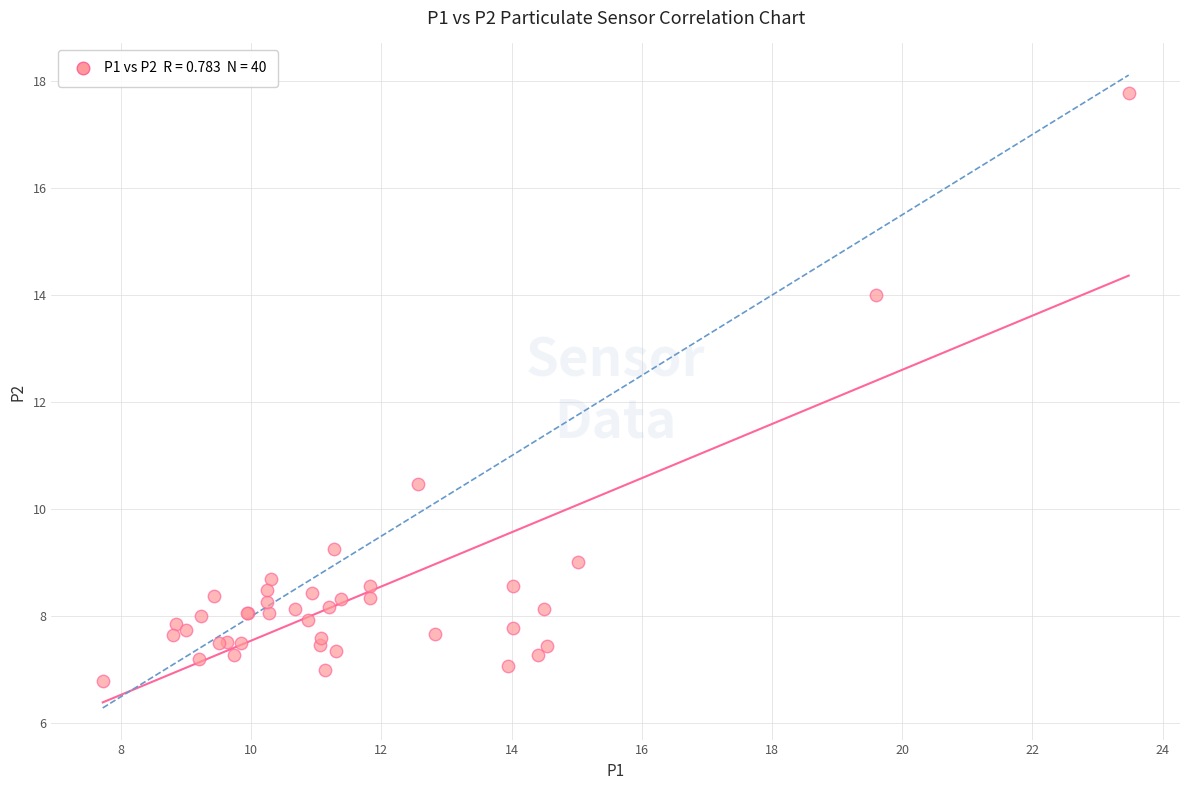

What Y value in the scatter plot is closest to 12?

10.5